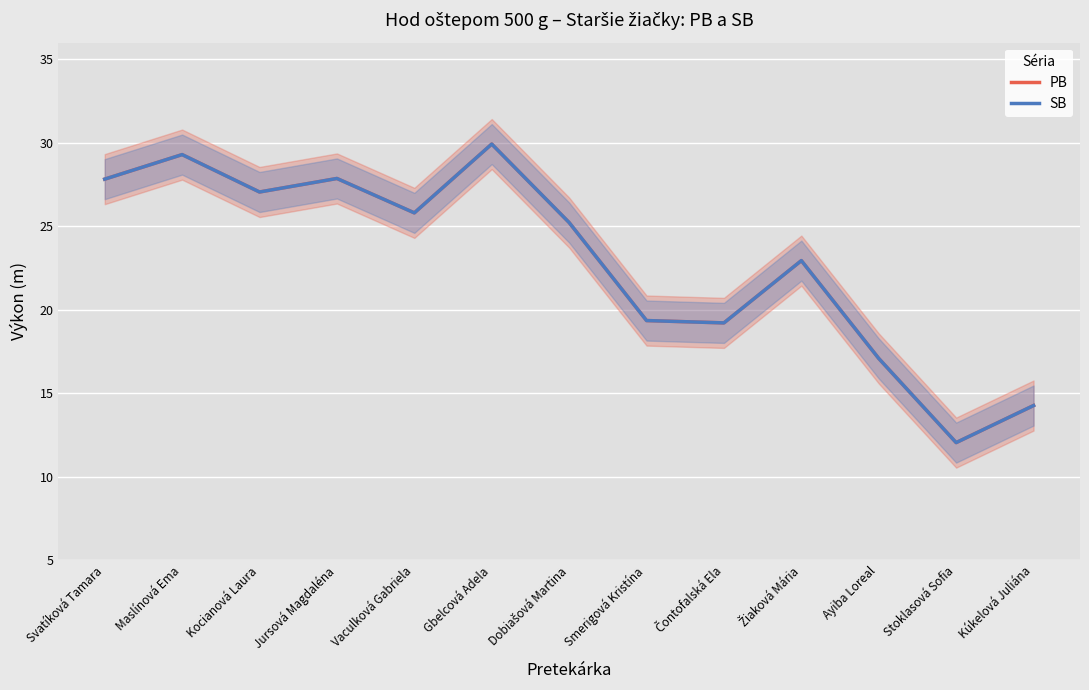

The value of PB at Gbelcová Adela is 14.0. True or false?

False